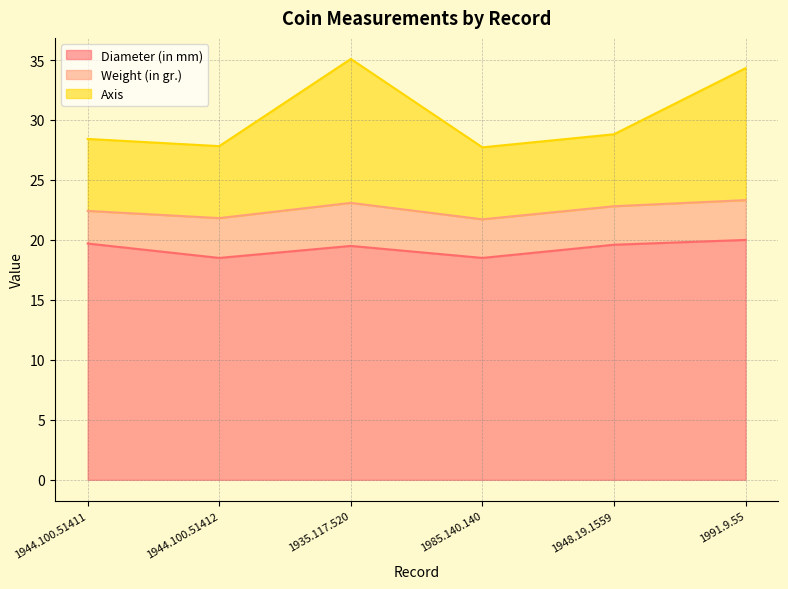

True or false: Diameter (in mm) and Axis intersect in this chart.

False